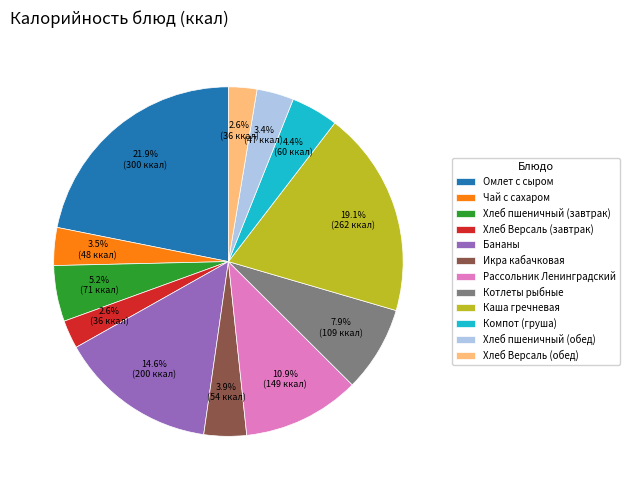

Approximately how many times larger is the value at Омлет с сыром compared to Каша гречневая?

1.1